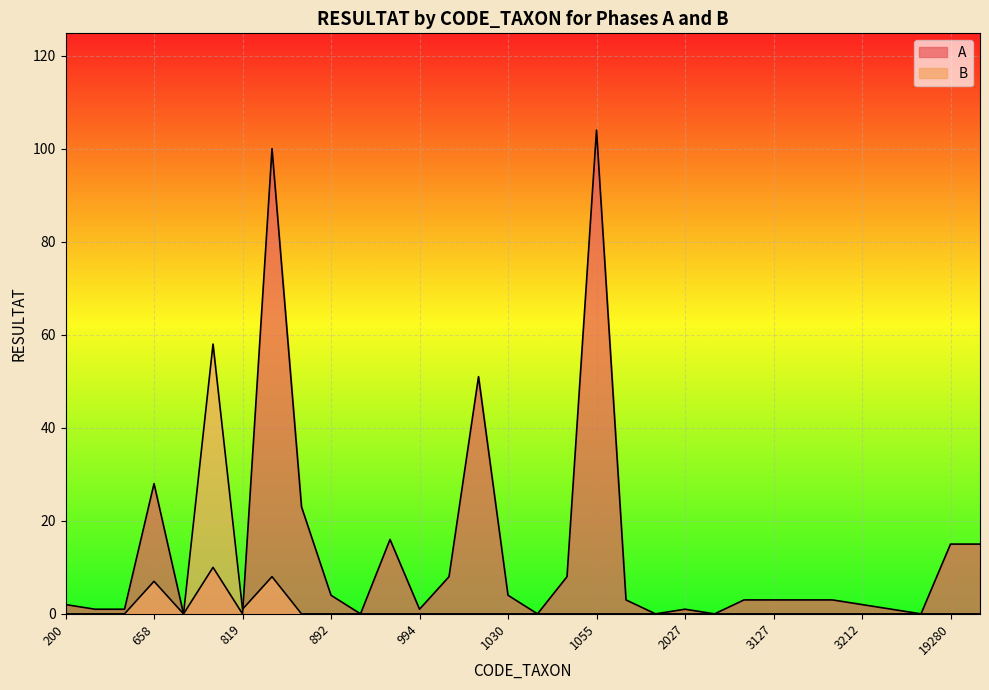

Between 1038 and 819, which is larger?

1038